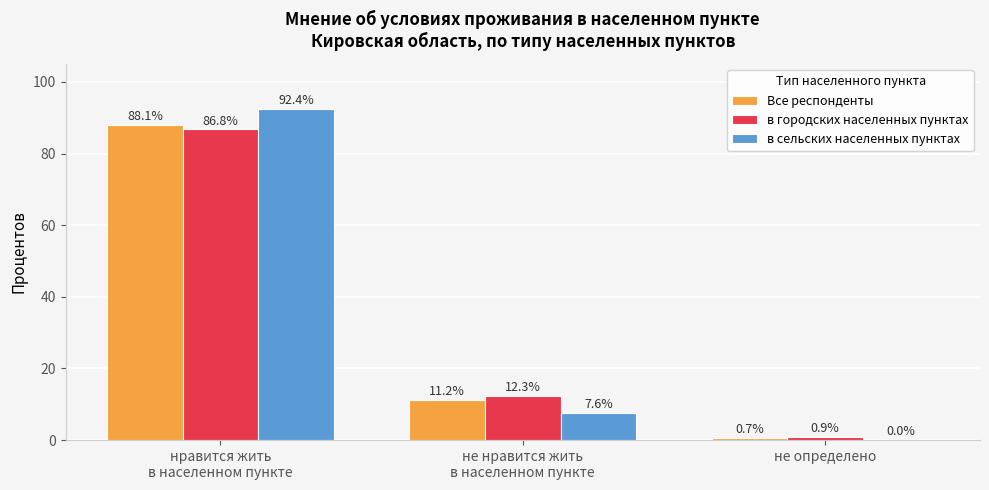

What is the spread (max minus min) of values at не определено?

0.9